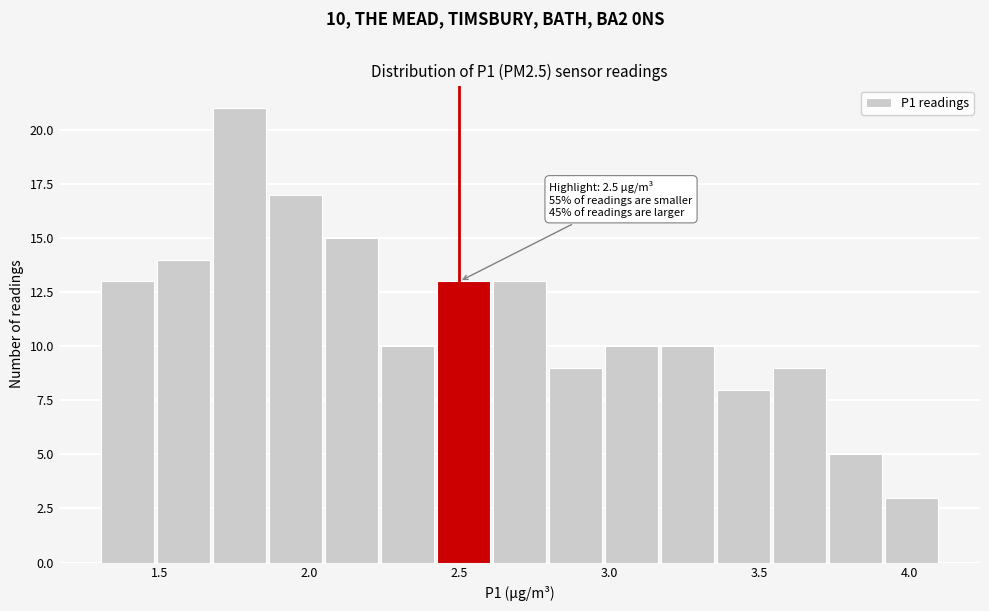

Around what value on the x-axis is the tallest bar? Give the approximate position of its centre, as read against the axis.

1.75